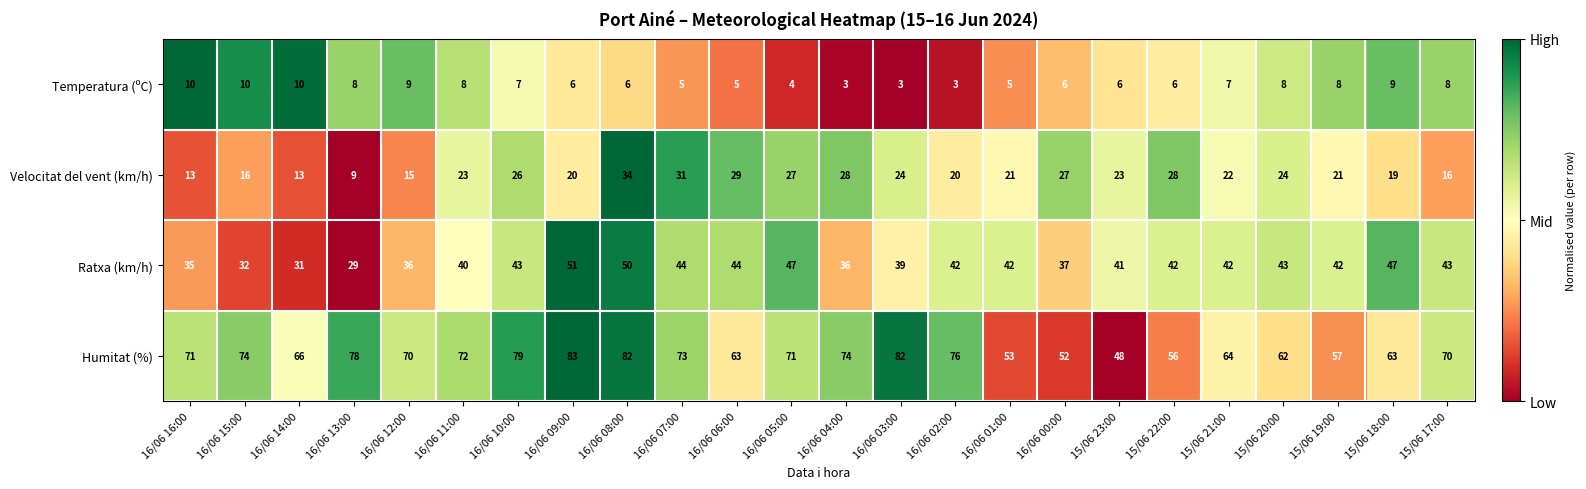

What is the difference between the Temperatura (ºC) values at 16/06 00:00 and 16/06 12:00?

3